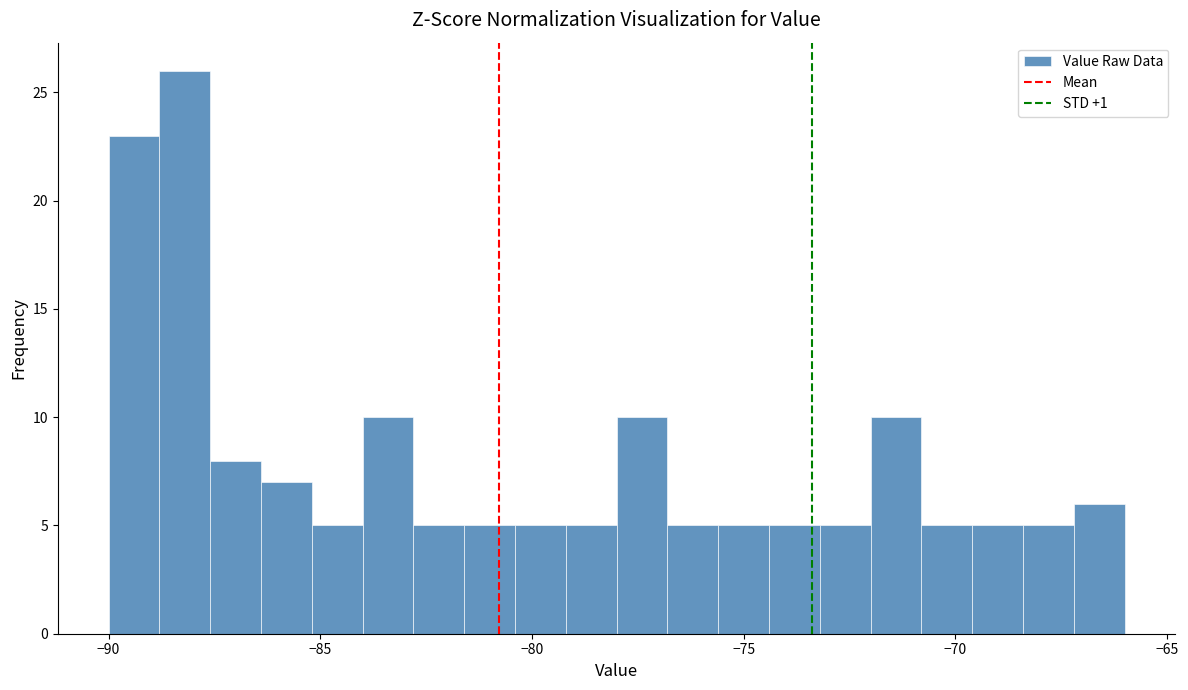

Around what value on the x-axis is the tallest bar? Give the approximate position of its centre, as read against the axis.

-88.0